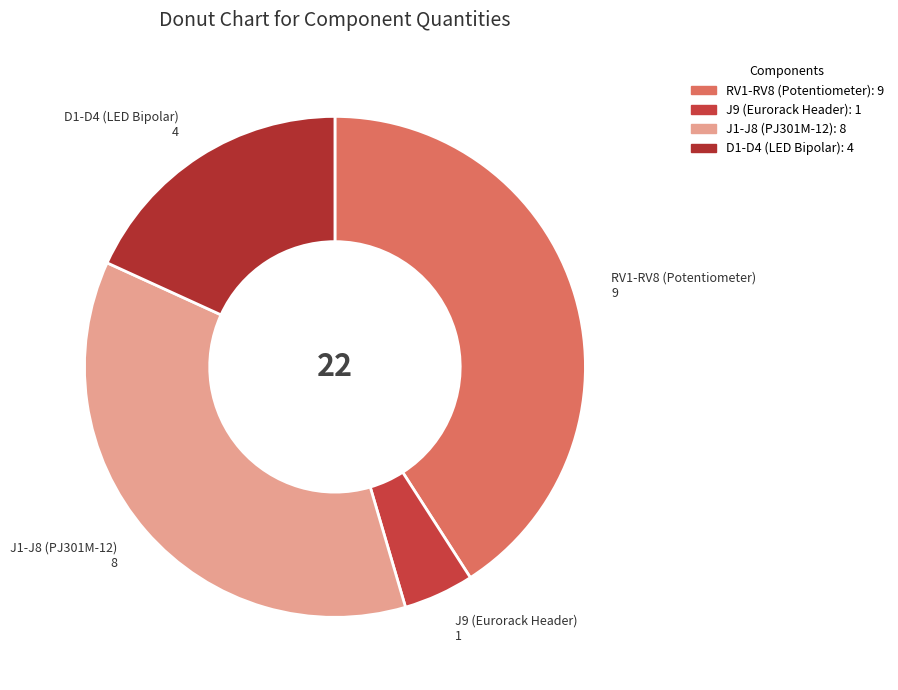

What portion of the pie excludes J9 (Eurorack Header)?

95.5%